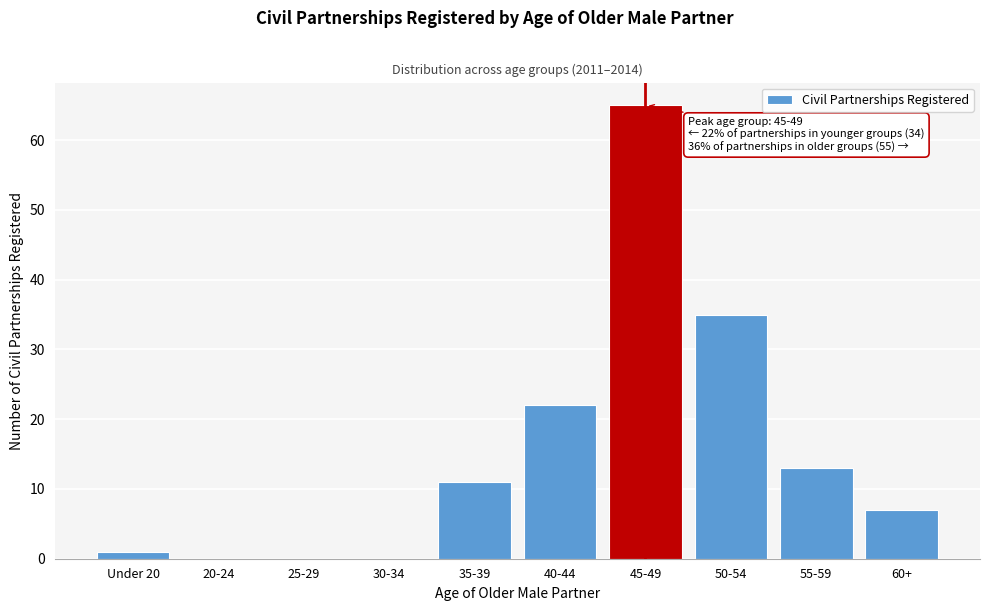

Reading left to right, list all the values displayed in this chart.

Under 20=1	20-24=0	25-29=0	30-34=0	35-39=11	40-44=22	45-49=65	50-54=35	55-59=13	60+=7